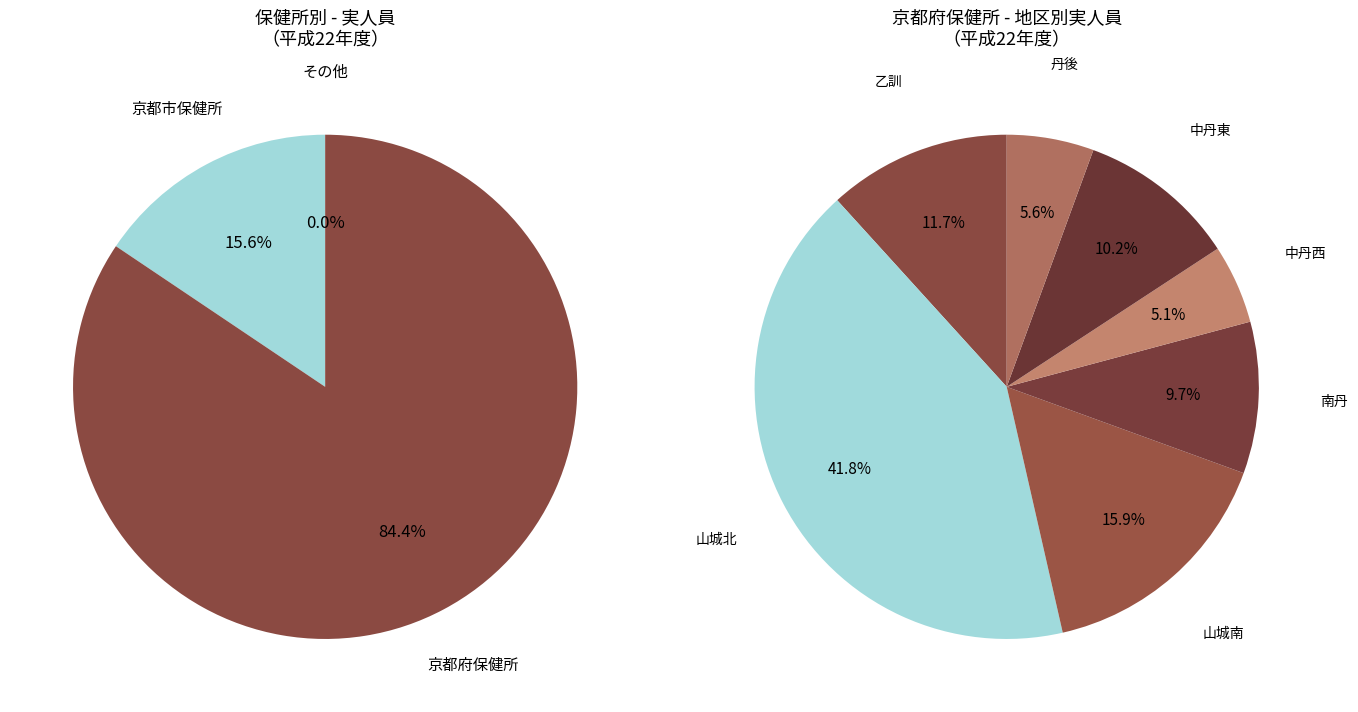

To the nearest percent, what is the difference between the largest and smallest slice percentages?

37%